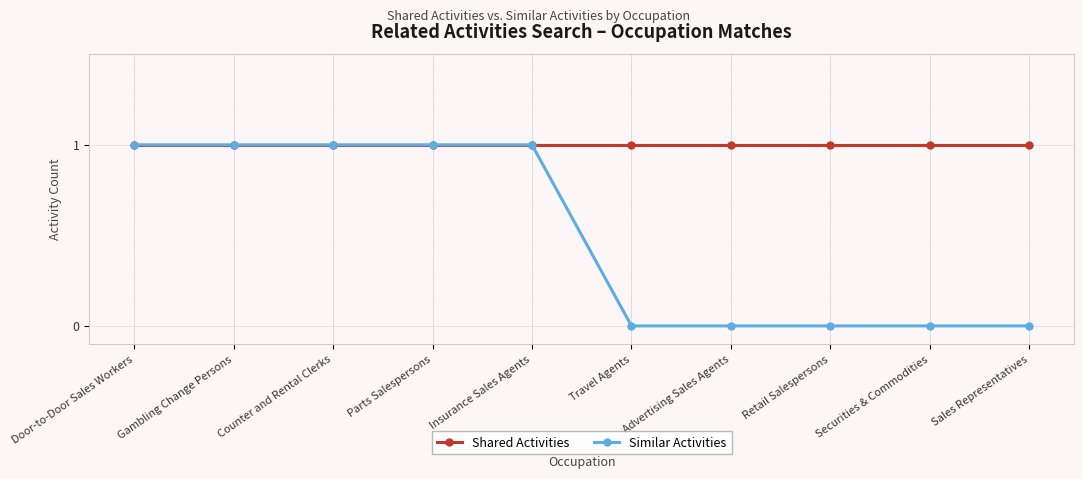

How many lines are shown in the chart?

2